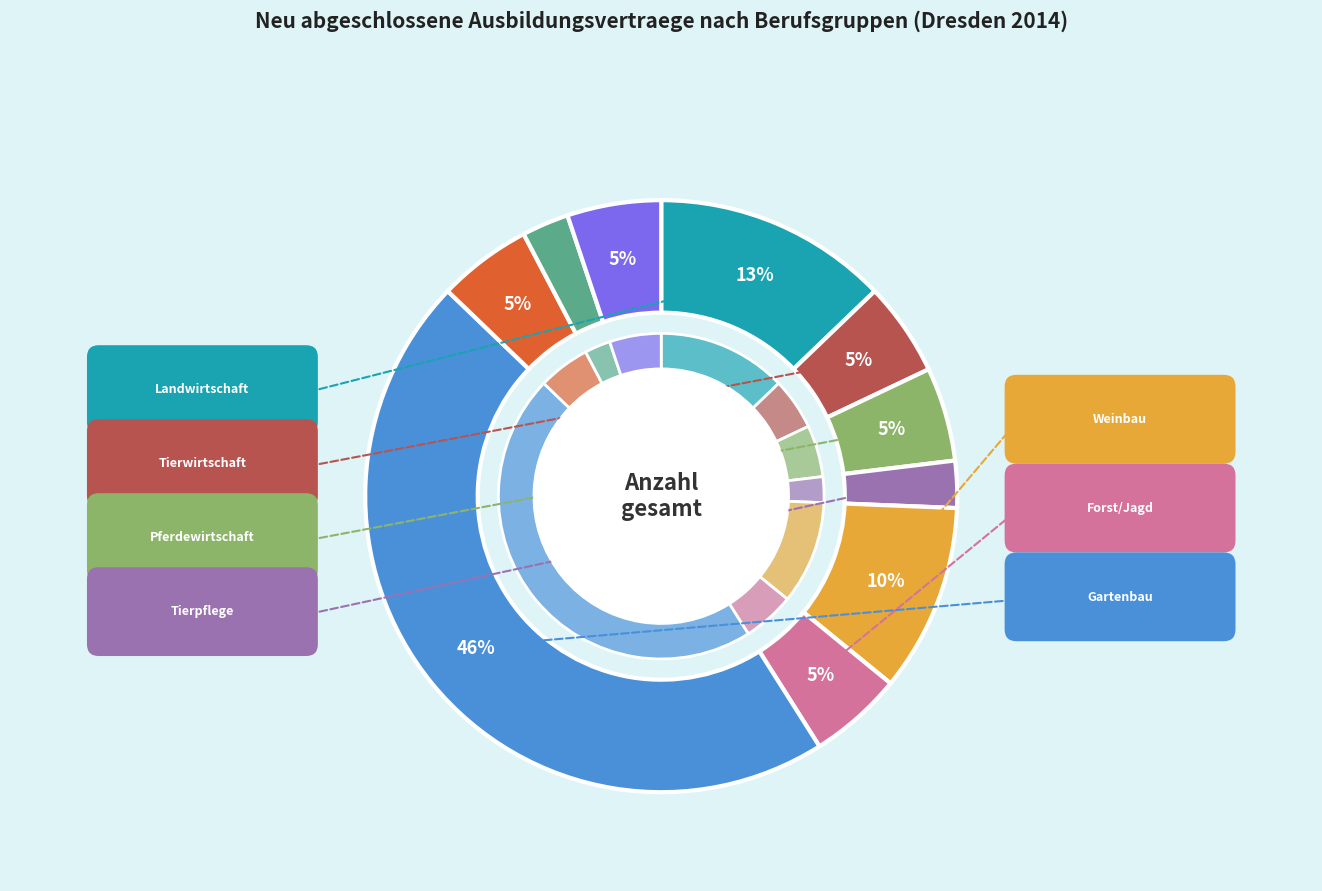

To the nearest percent, what is the difference between the largest and smallest slice percentages?

44%